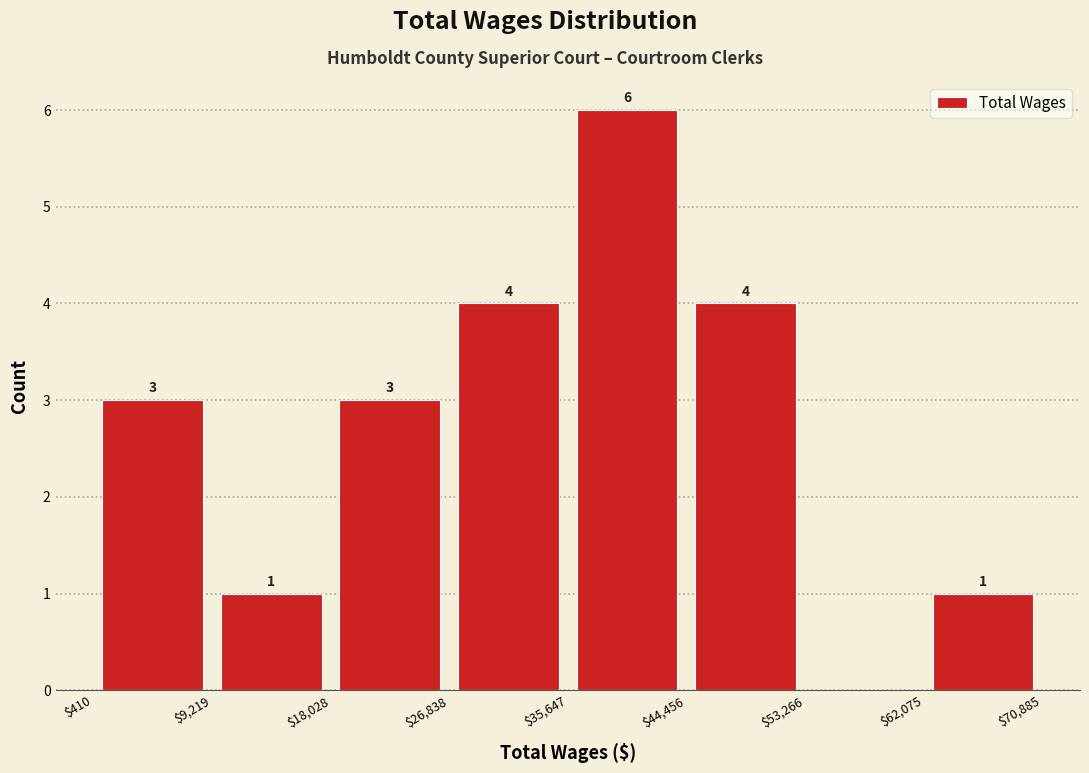

Over which range of the x-axis is the bar tallest?

$35,647 to $44,456